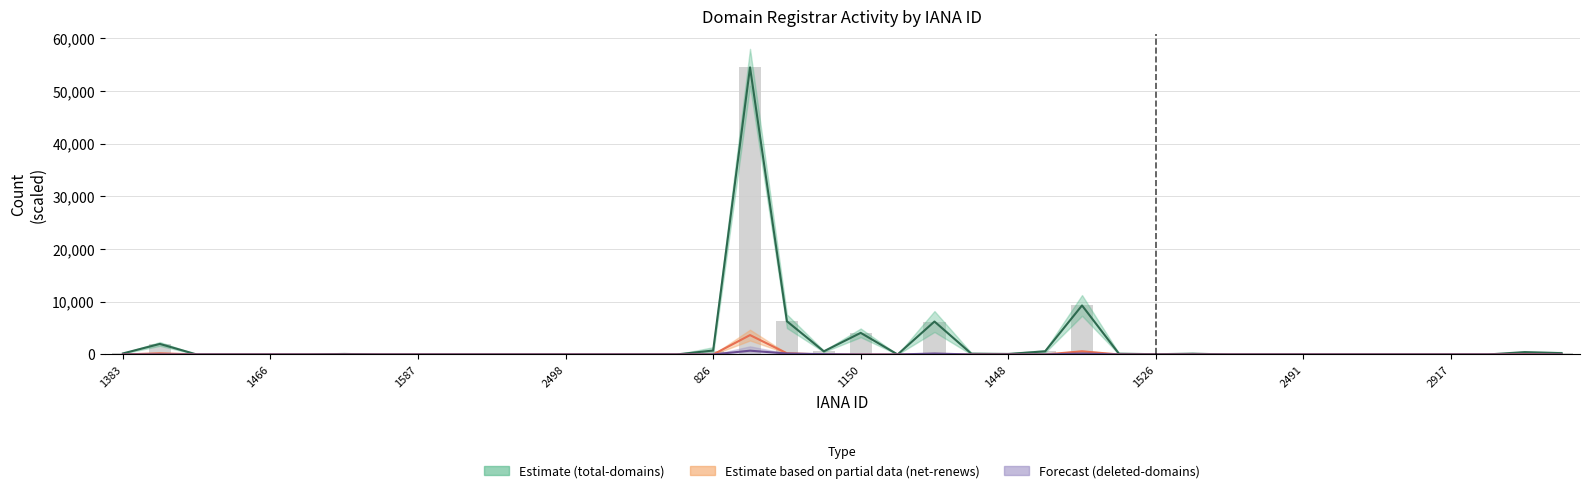

What position from the left is 1150?

6